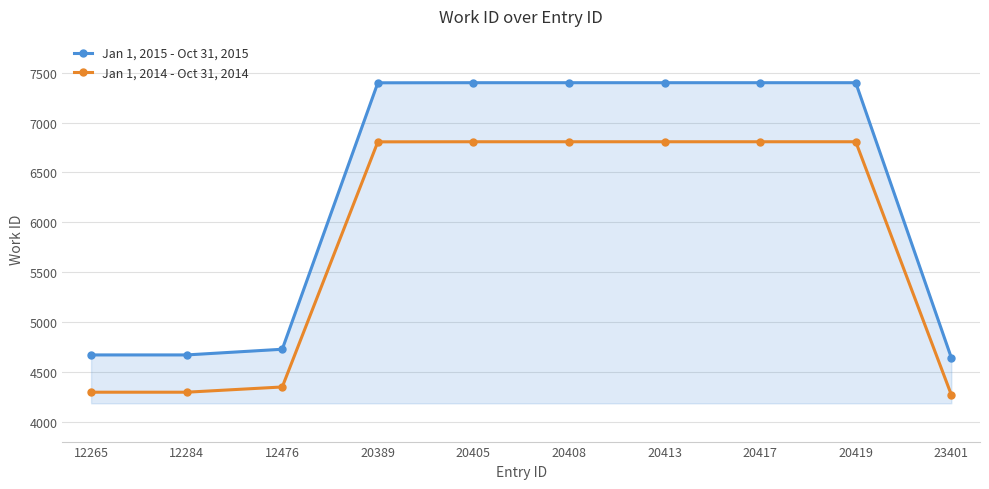

True or false: Jan 1, 2015 - Oct 31, 2015 and Jan 1, 2014 - Oct 31, 2014 intersect in this chart.

False